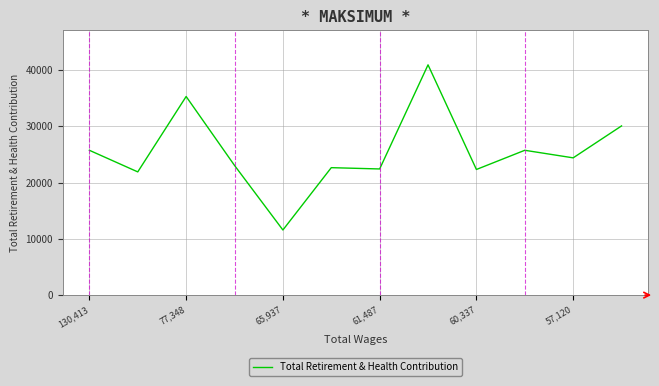

What is the difference between the maximum and minimum values?

29361